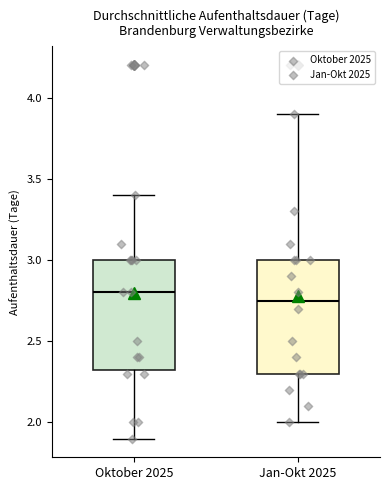

Reading left to right, read every box against the y-axis: the position of its median line, the range the box covers, and the ends of its whiskers. The values are not printed on the chart, so give them approximately, as read against the axis.

Oktober 2025: median 2.80, box 2.35 to 3.00, whiskers 1.90 to 3.40
Jan-Okt 2025: median 2.75, box 2.30 to 3.00, whiskers 2.00 to 3.90